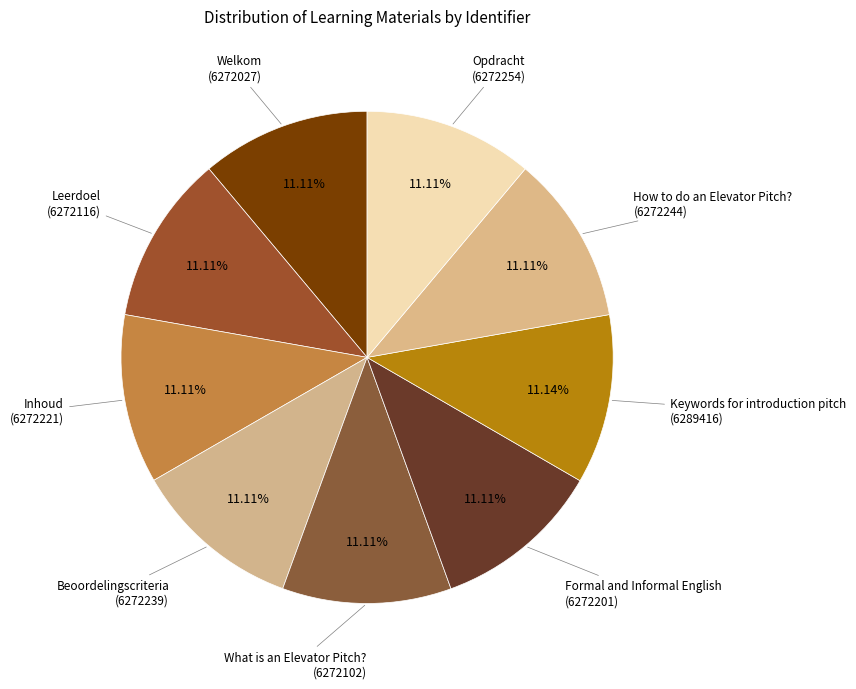

Rank the categories by value from highest to lowest.

Keywords for introduction pitch, Opdracht, How to do an Elevator Pitch?, Beoordelingscriteria, Inhoud, Formal and Informal English, Leerdoel, What is an Elevator Pitch?, Welkom